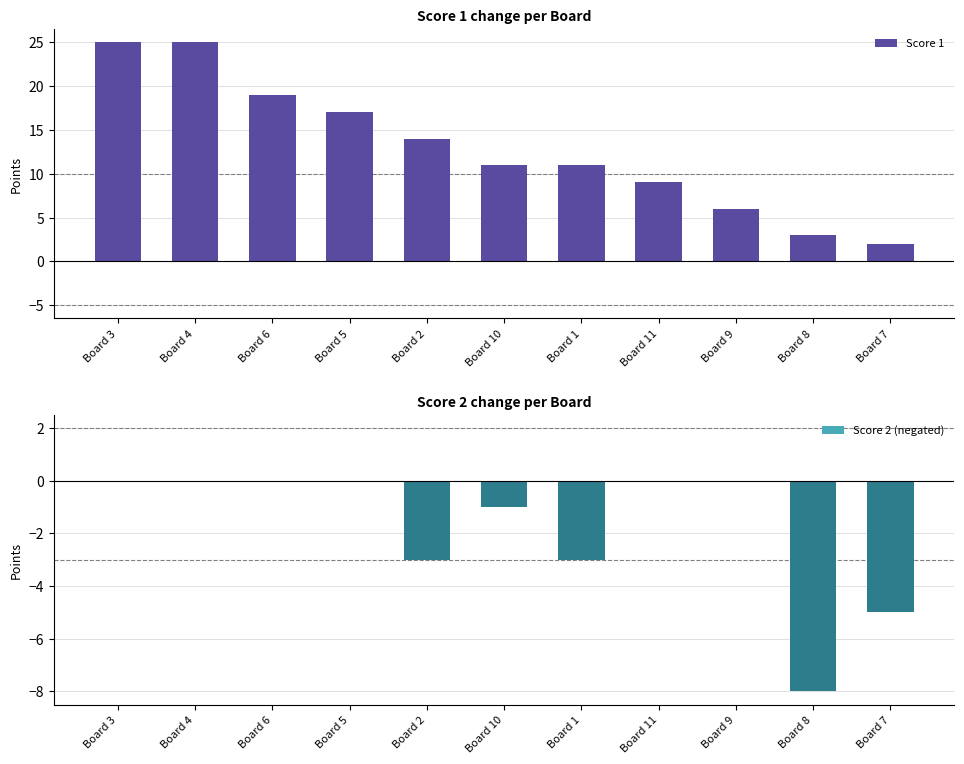

Which category has the highest value across all series?

Board 3